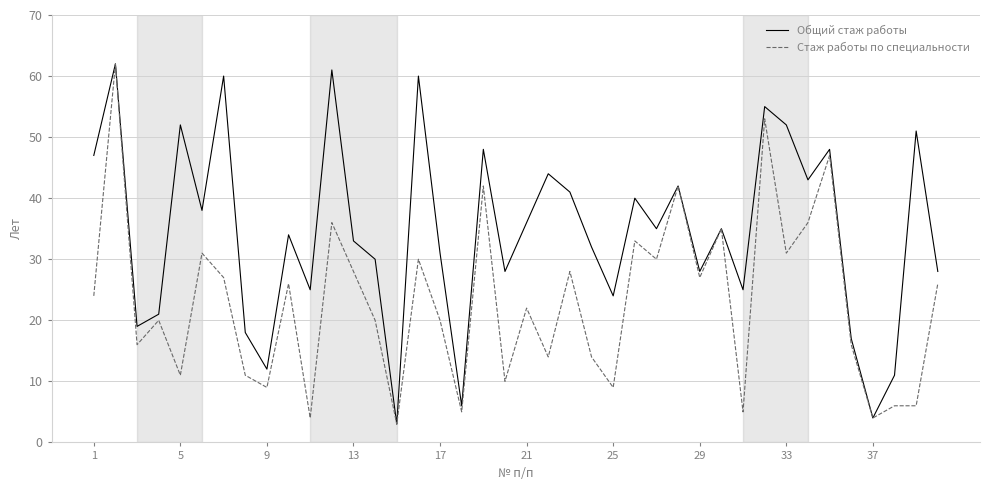

What is the smallest value displayed?

3